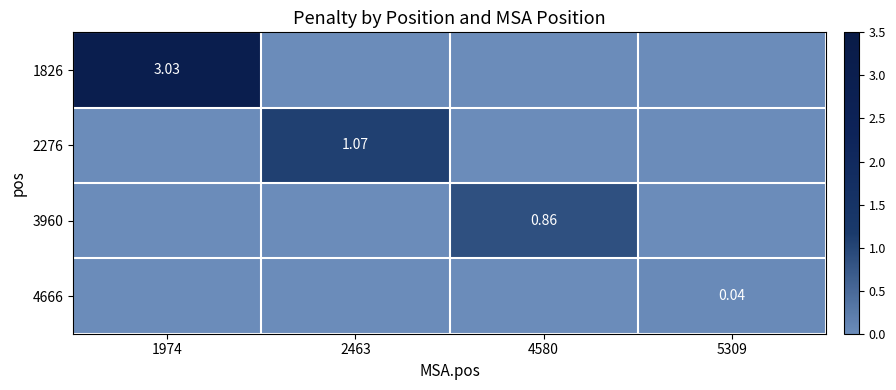

What is the sum of all 1826 values?

3.0